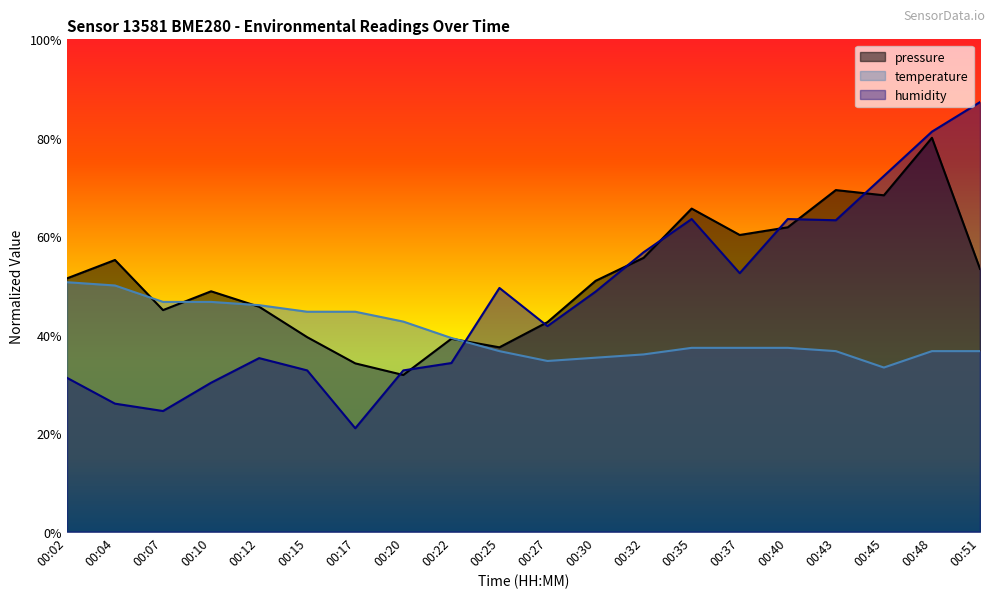

How many lines are shown in the chart?

3